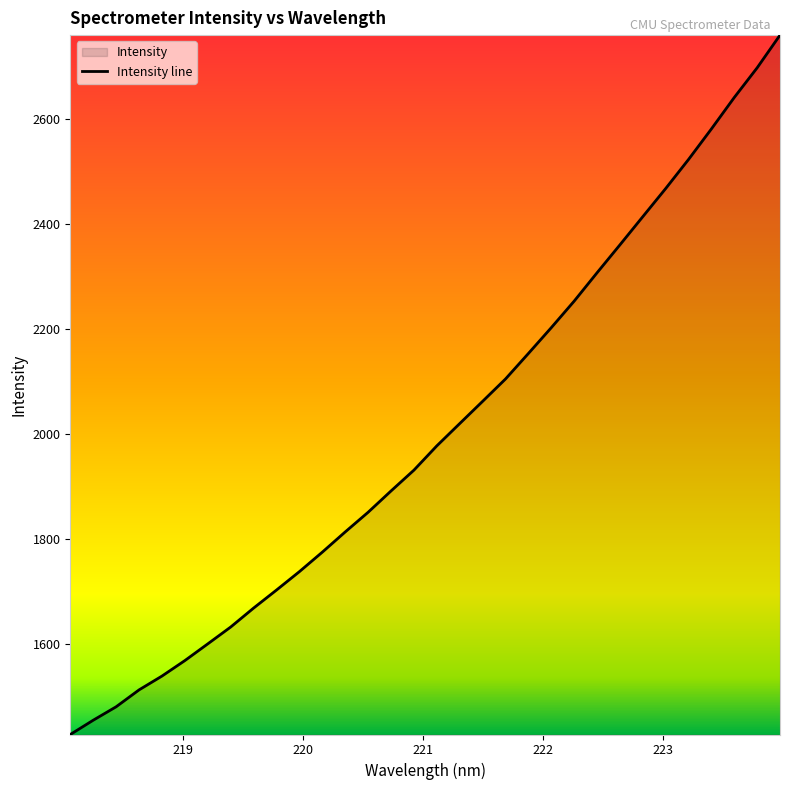

List the labels in order of value, largest first.

223.9802, 223.7895, 223.5987, 223.408, 223.2172, 223.0264, 222.8355, 222.6447, 222.4538, 222.263, 222.0721, 221.8812, 221.6902, 221.4993, 221.3083, 221.1174, 220.9264, 220.7354, 220.5444, 220.3533, 220.1623, 219.9712, 219.7801, 219.589, 219.3979, 219.2067, 219.0156, 218.8244, 218.6332, 218.442, 218.2508, 218.0596